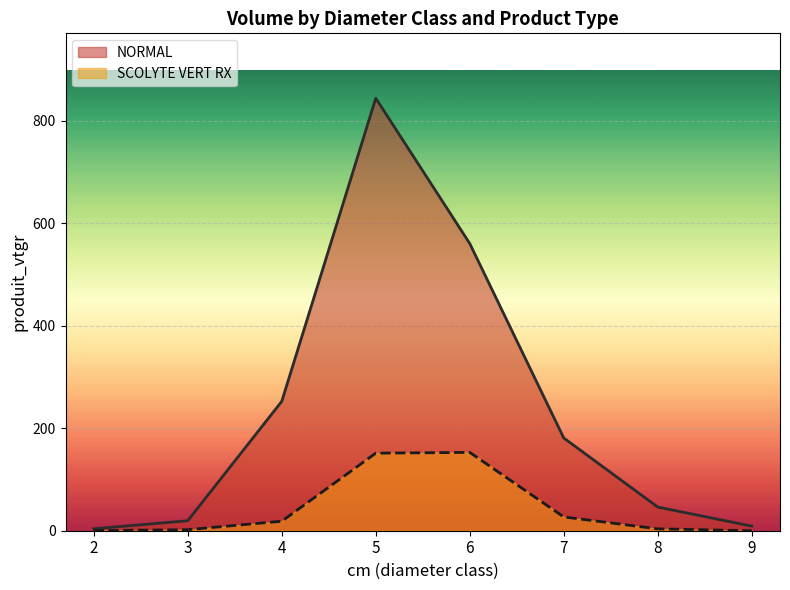

Where is the first local maximum for NORMAL?

5